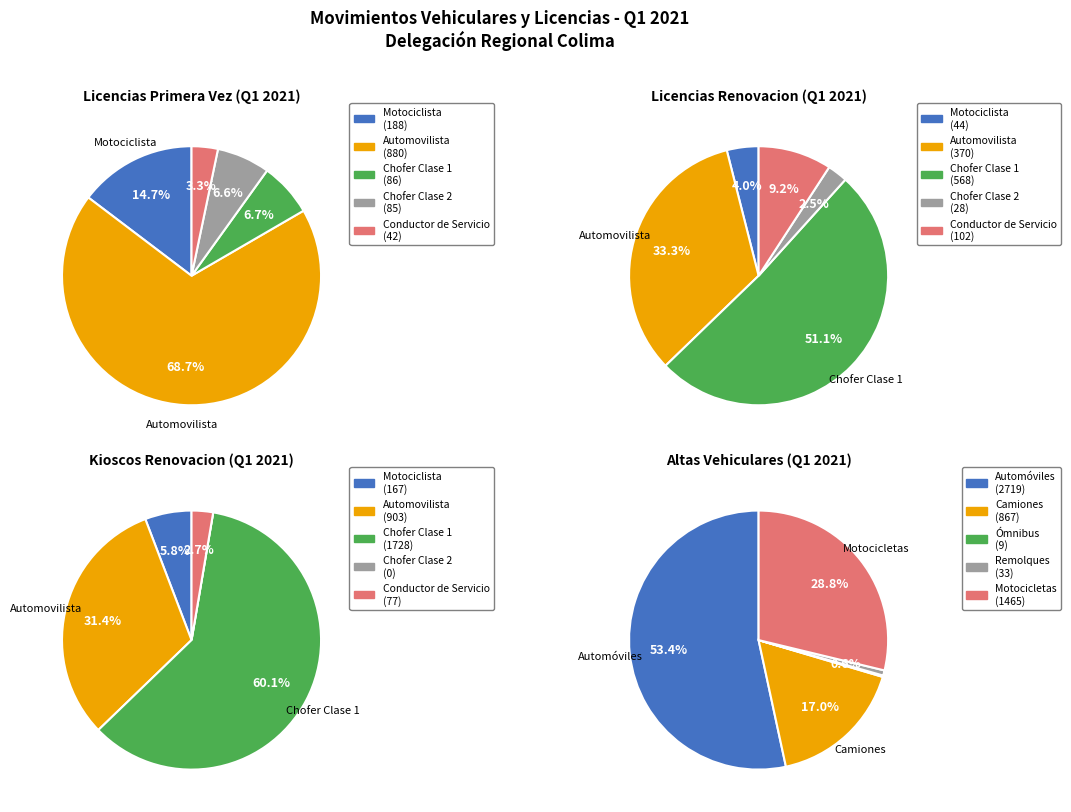

Combined, do Permisos Auto and Permisos Moto account for over 50%?

No